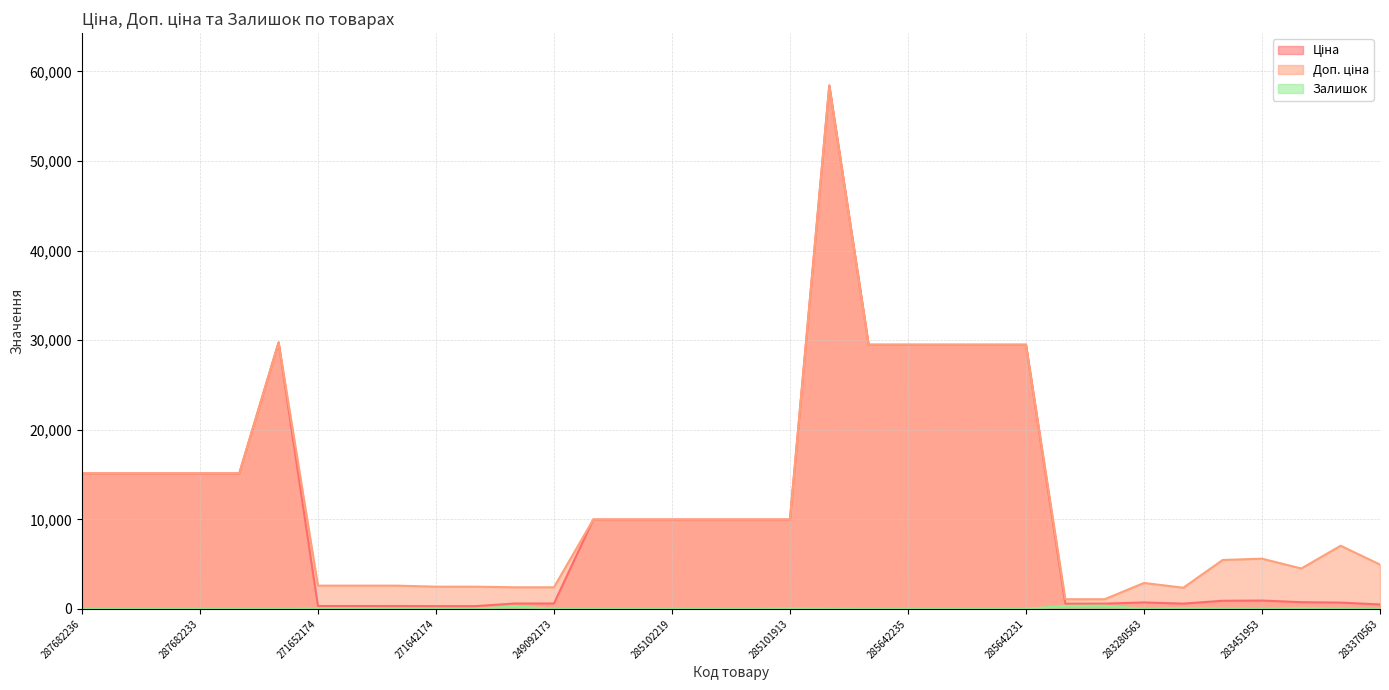

What is the maximum value shown in the chart?

58426.5